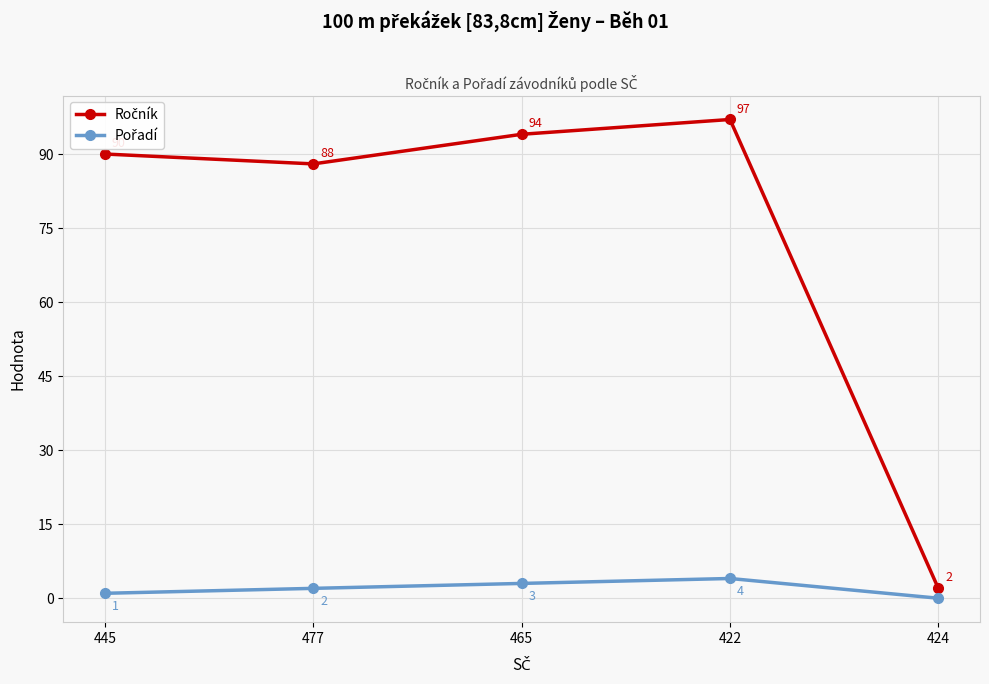

What is the label of the 2nd point from the right?

422